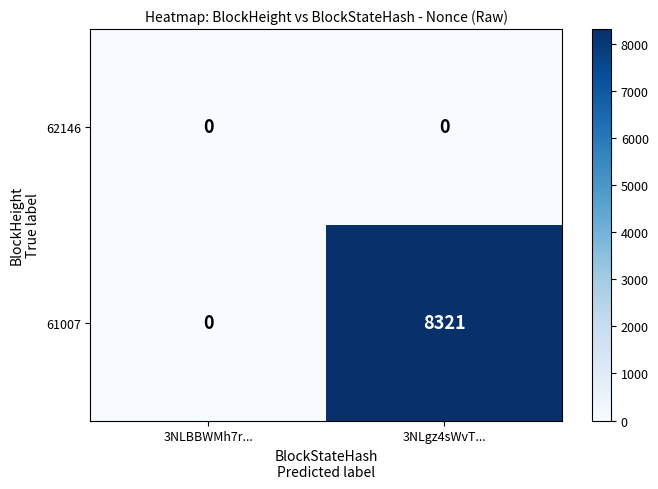

The 61007 series shows 8321 at 3NLgz4sWvT.... True or false?

True